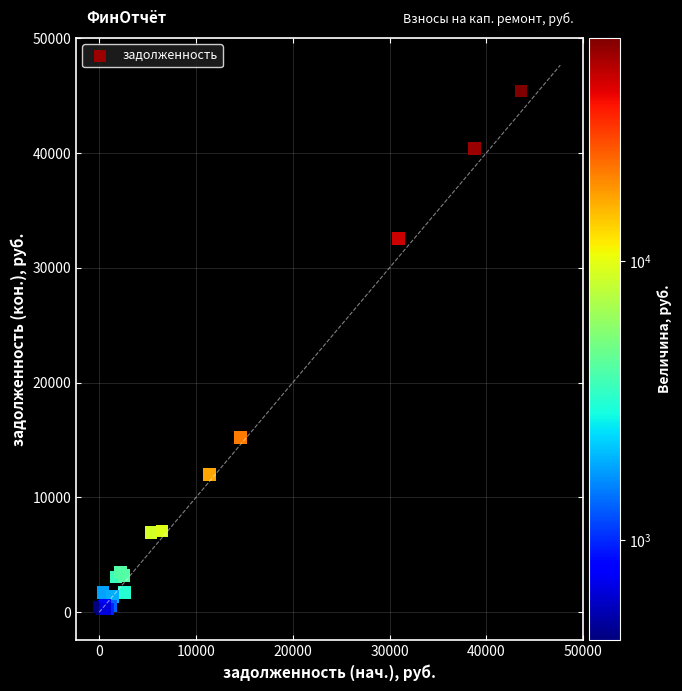

What Y value in the scatter plot is closest to 22680?

15201.8